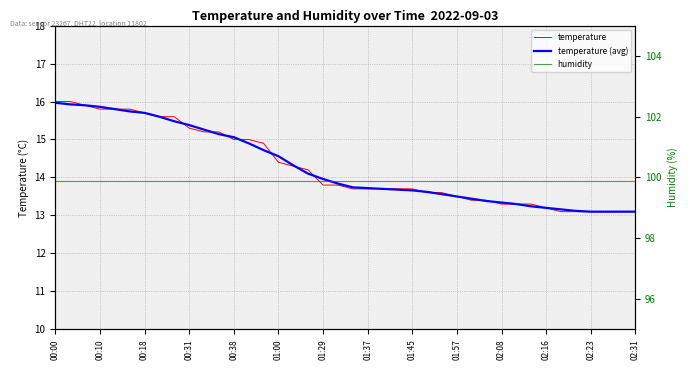

True or false: humidity and temperature intersect in this chart.

False